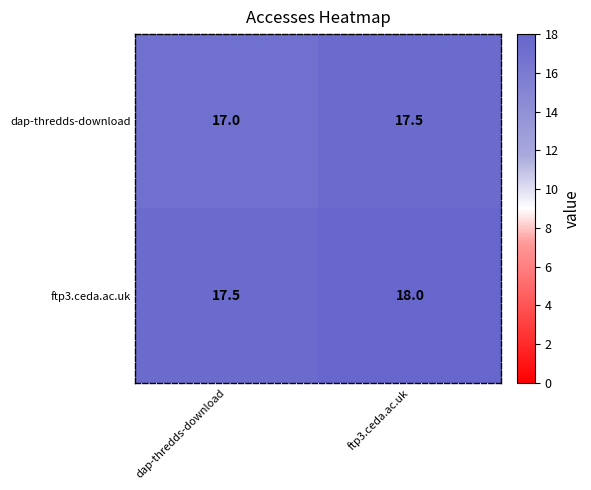

Reading left to right, transcribe all the data shown in this chart.

dap-thredds-download: 17.0	17.5
ftp3.ceda.ac.uk: 17.5	18.0